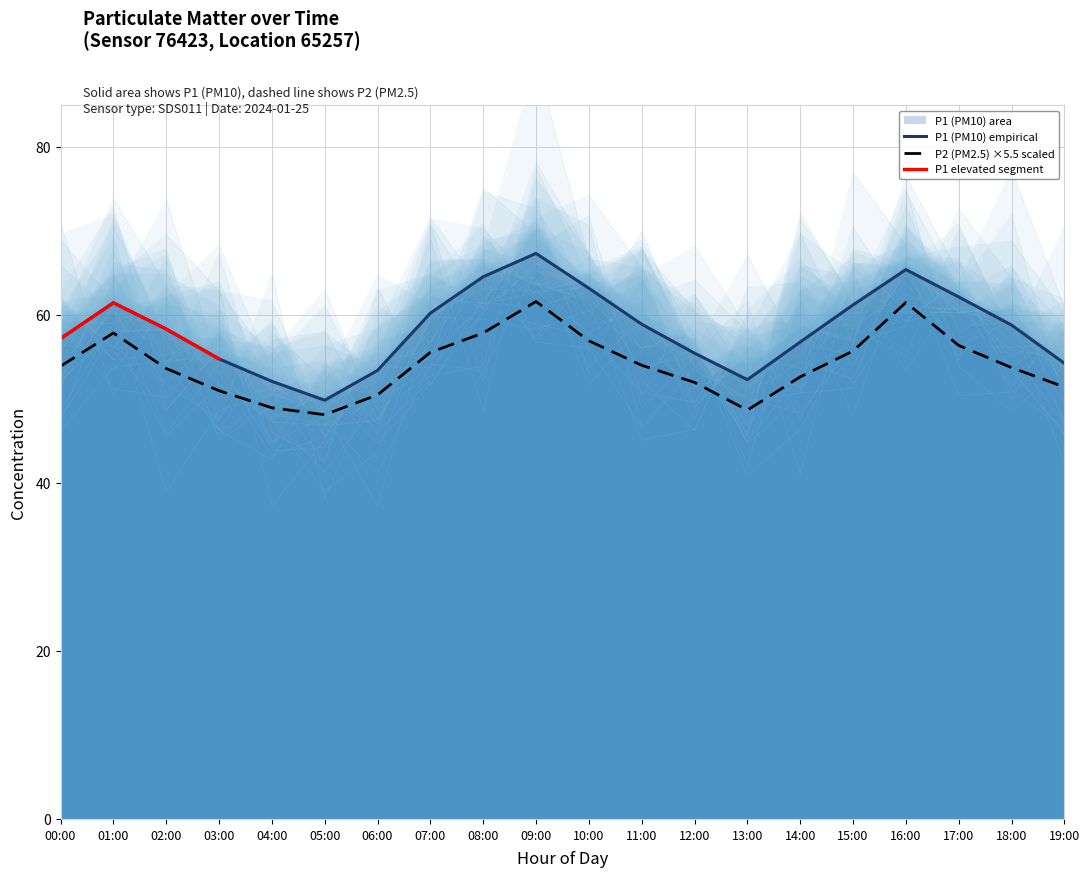

What is the label of the 10th point from the right?

10:00